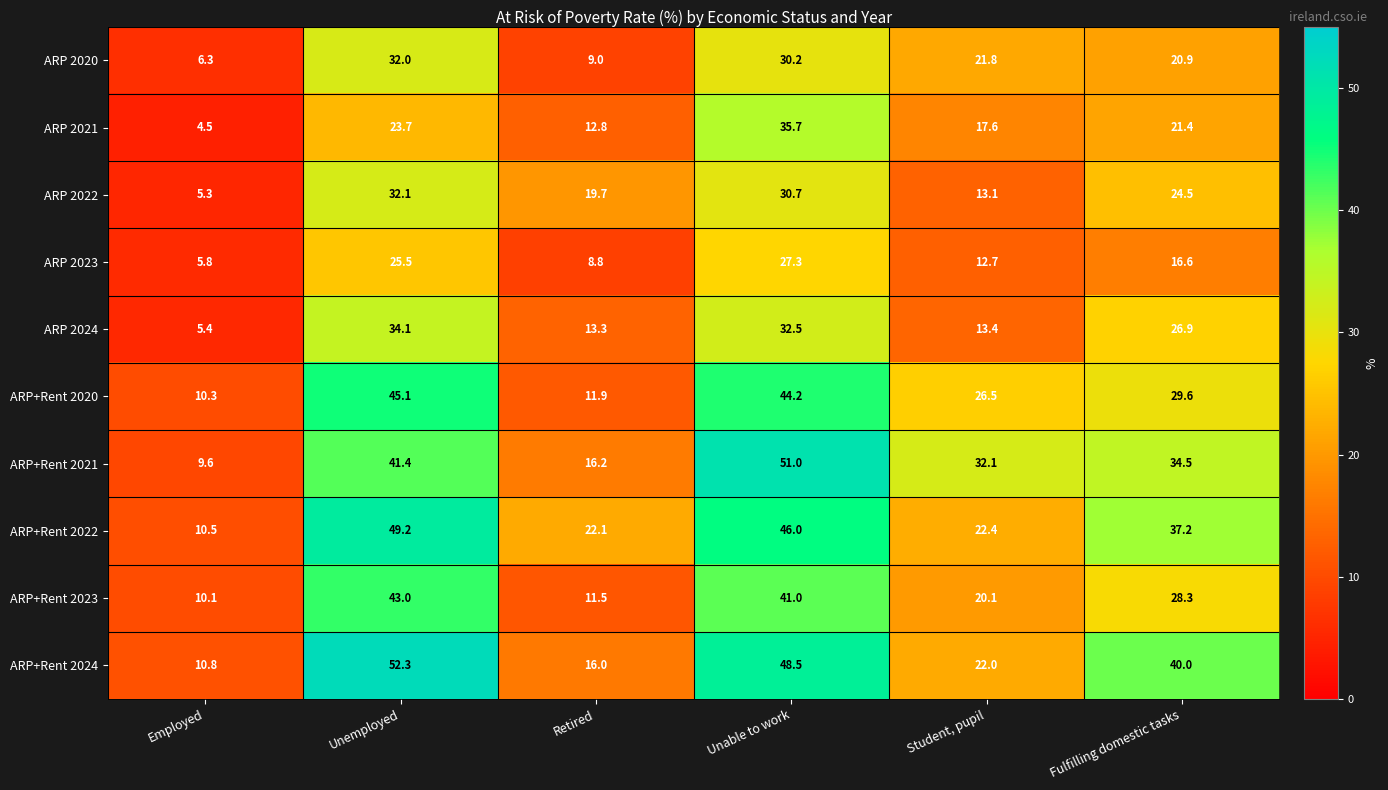

Is the value of ARP 2020 at Student, pupil greater than the value of ARP 2021 at Retired?

Yes